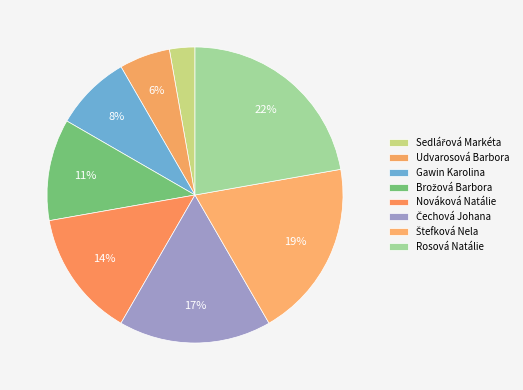

Is Udvarosová Barbora the majority of the pie?

No